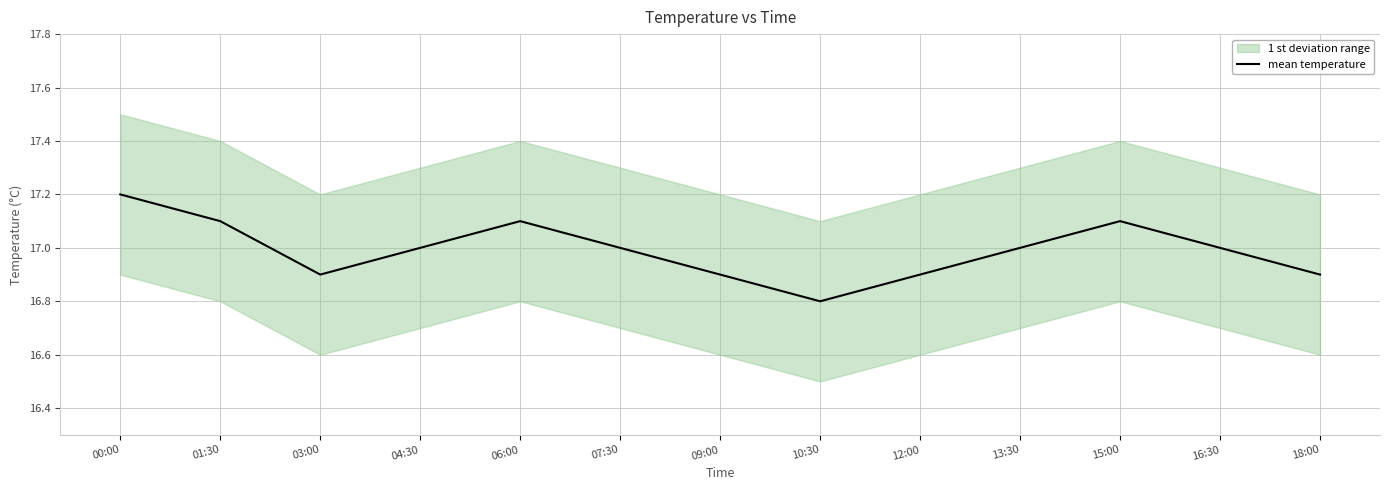

What is the value of the 6th point from the left?

17.0